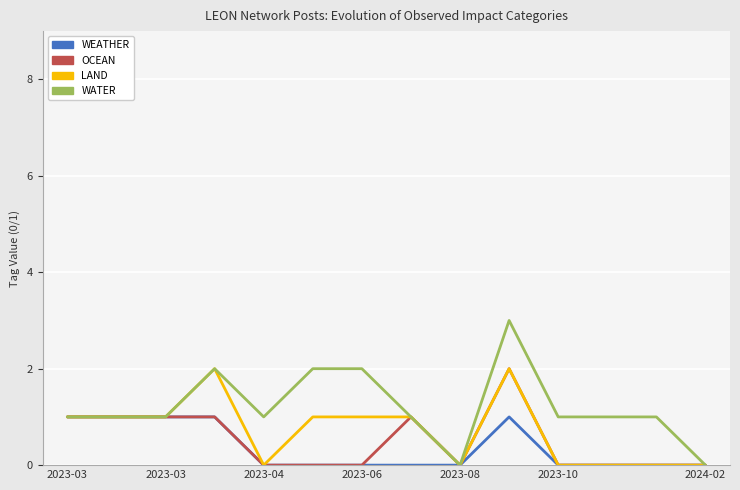

Which series has the widest spread of values?

WATER